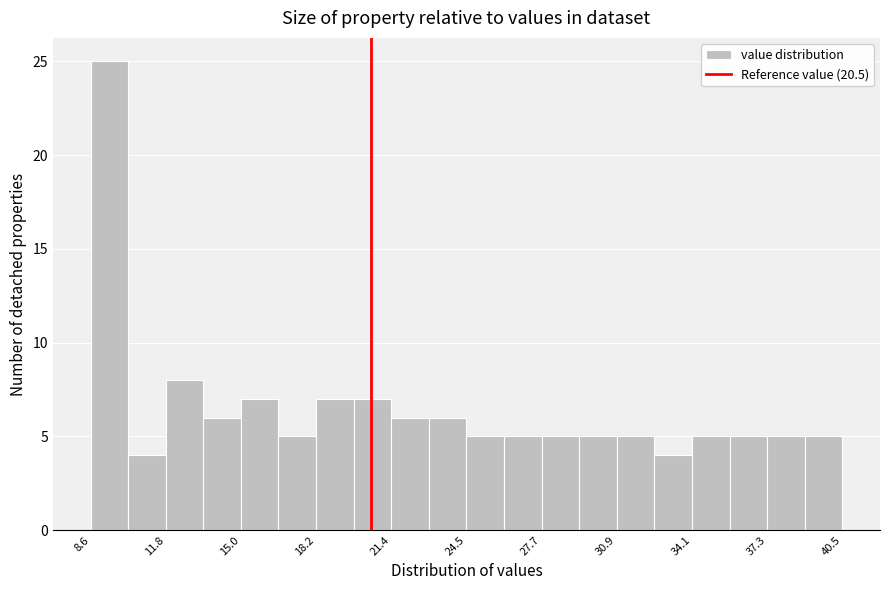

Around what value on the x-axis is the tallest bar? Give the approximate position of its centre, as read against the axis.

9.5